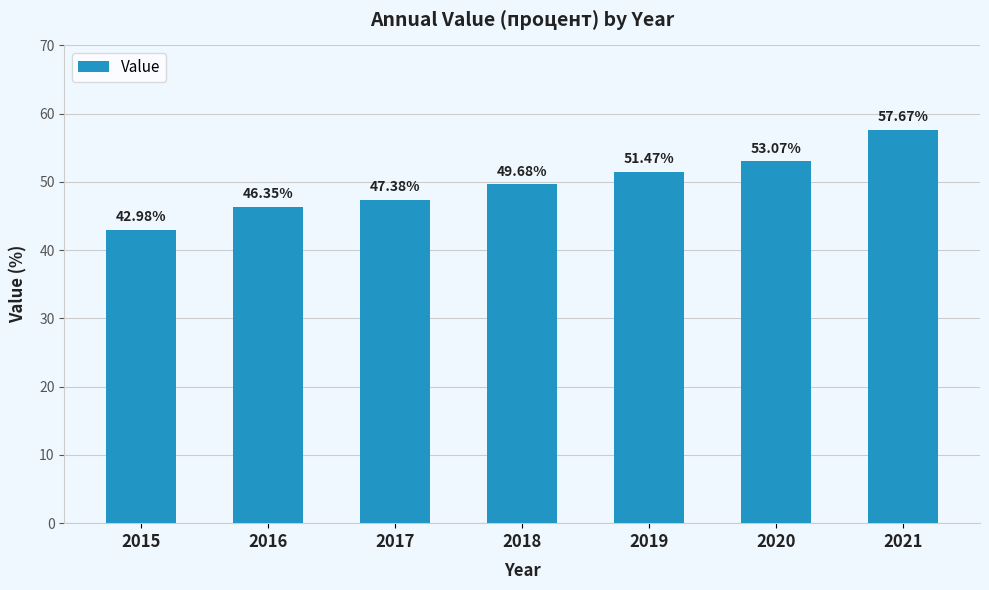

What is the difference between the maximum and second lowest values?

11.3